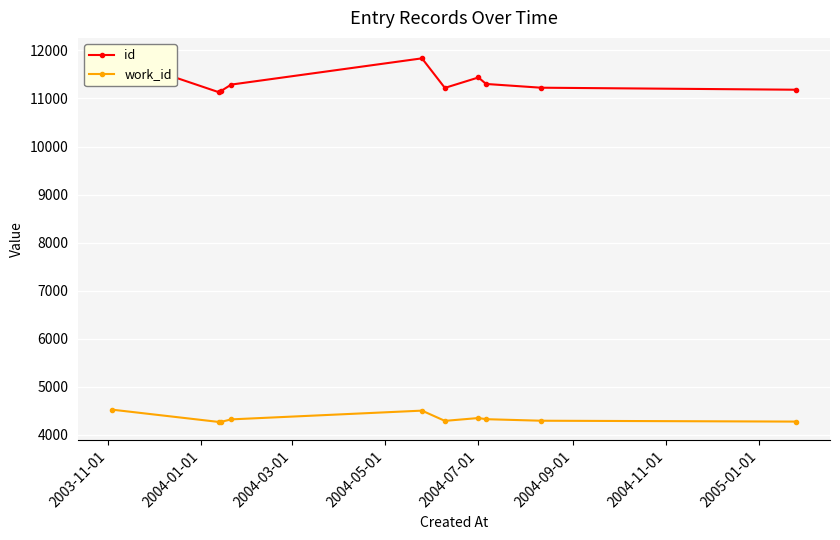

Which series has the largest range (max minus min)?

id